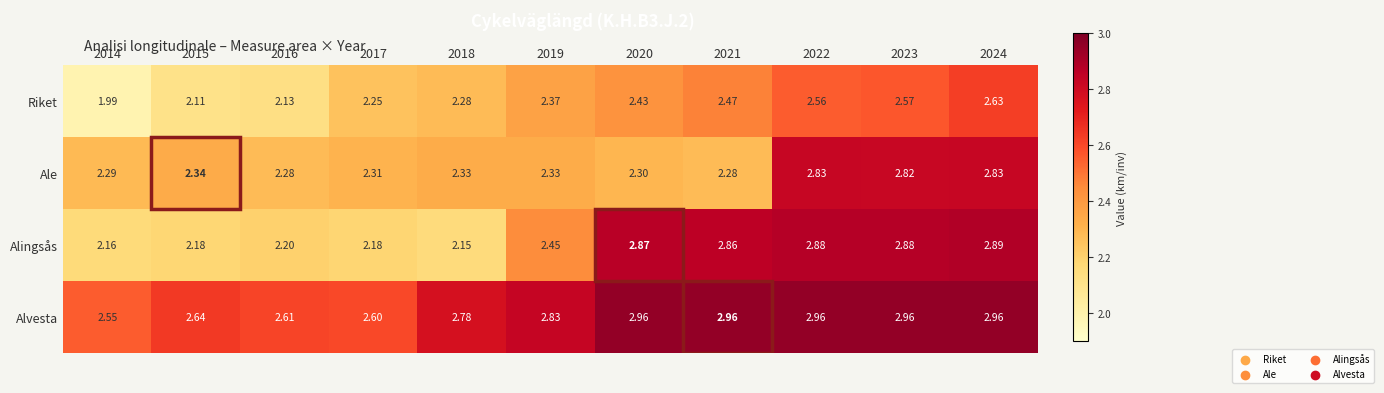

Between 2018 and 2024, which series saw the biggest shift?

Alingsås